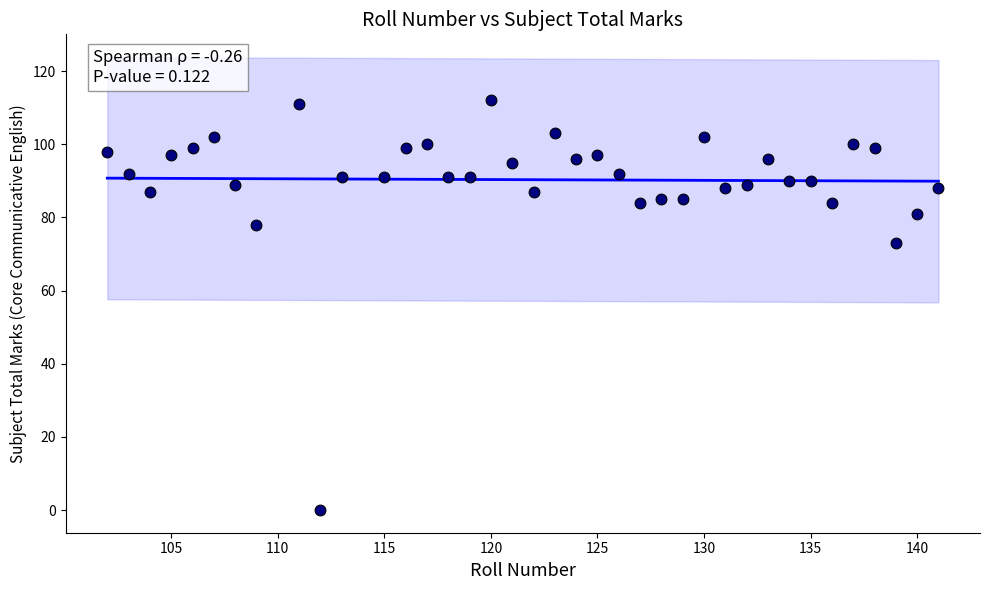

What is the range of X values (max minus min)?

39